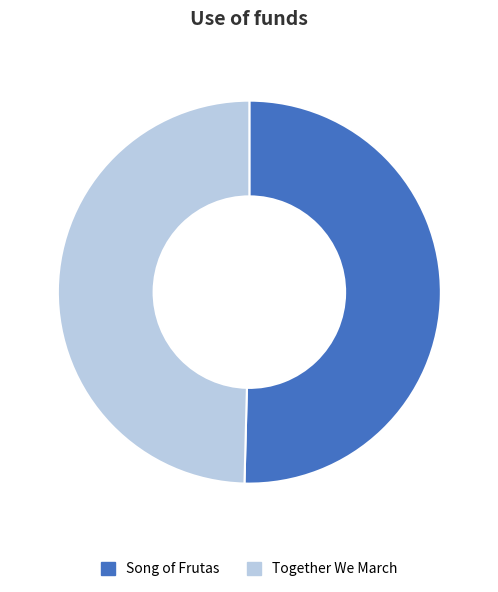

How many segments does this pie chart have?

2